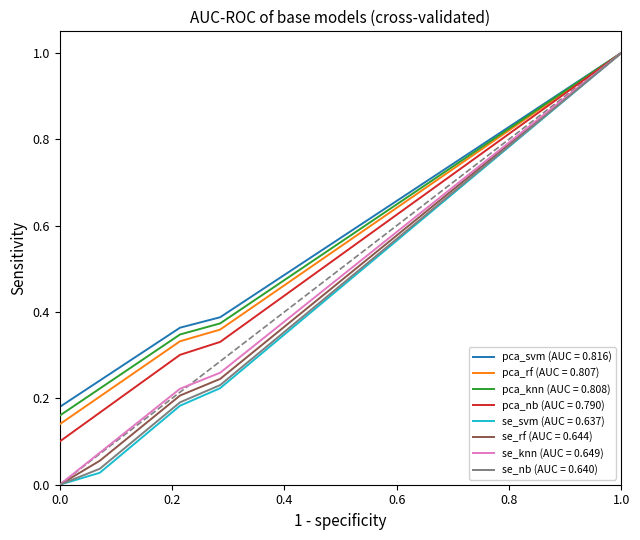

What is the maximum value for pca_svm (AUC = 0.816)?

1.0